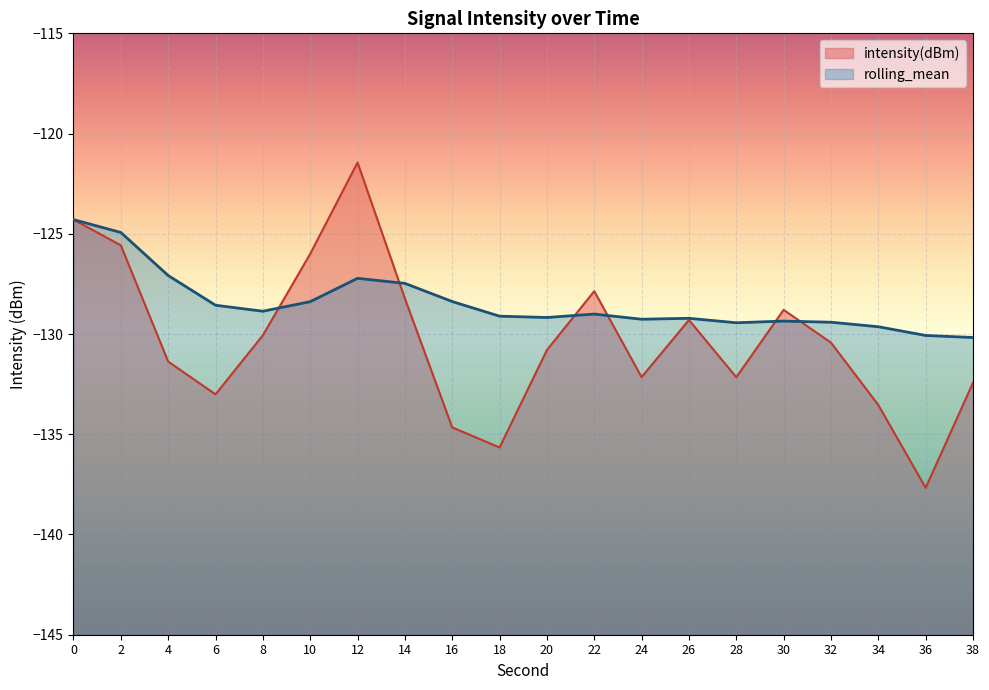

What is the maximum value for intensity(dBm)?

-121.4